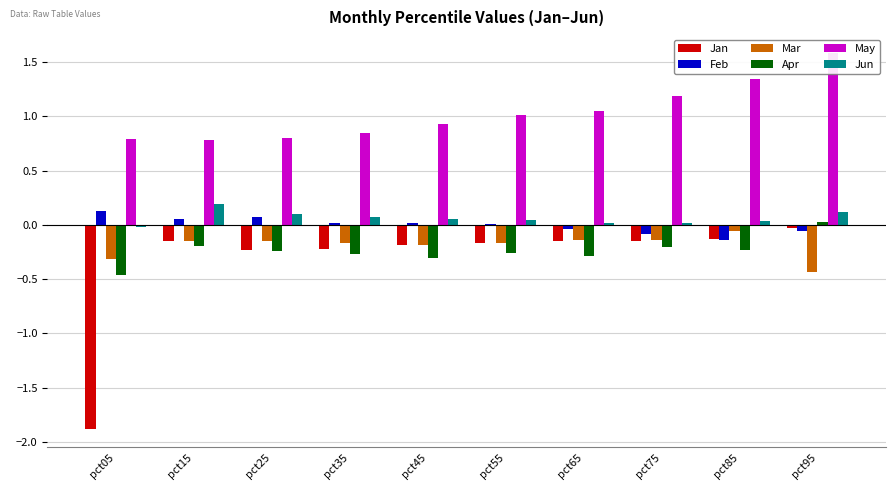

Which label corresponds to the smallest value in the chart?

pct05